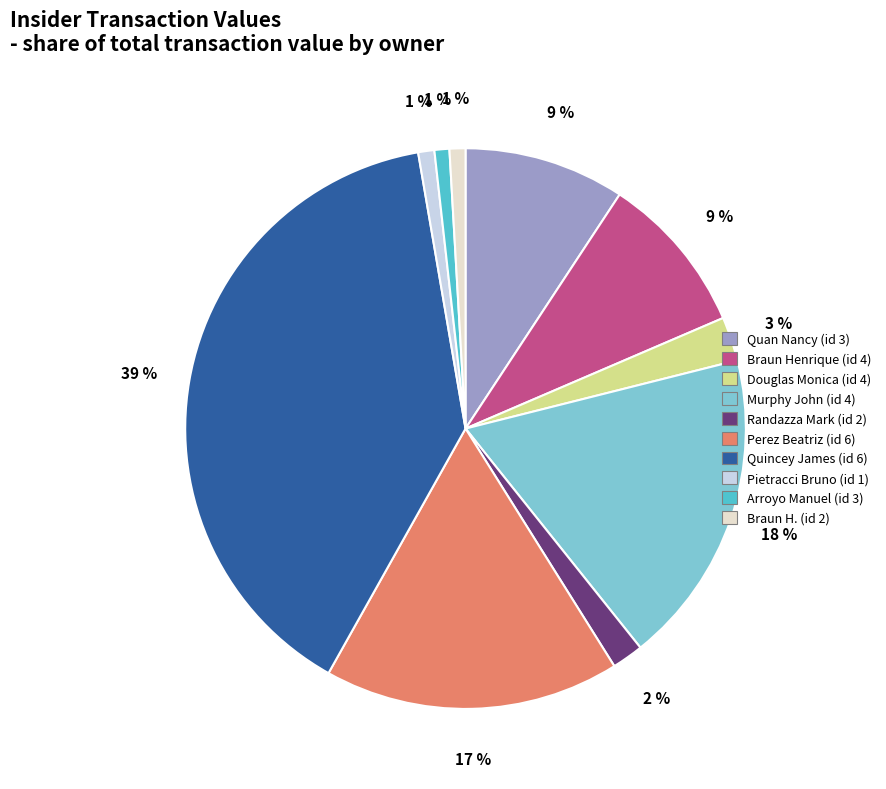

To the nearest percent, what portion does Quincey James (id 6) represent?

39%